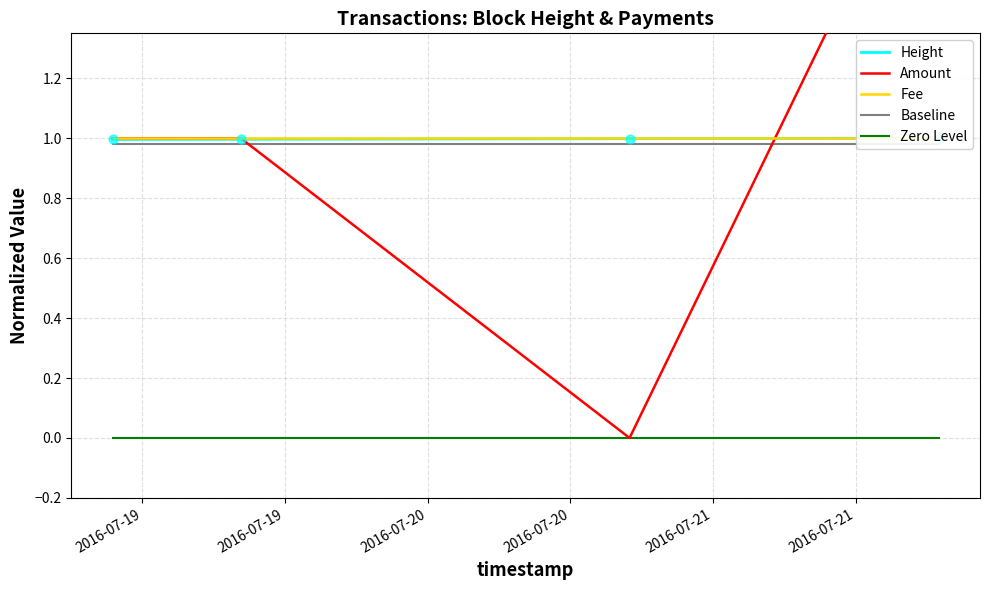

What are all the series names shown in the legend?

Height, Amount, Fee, Baseline, Zero Level